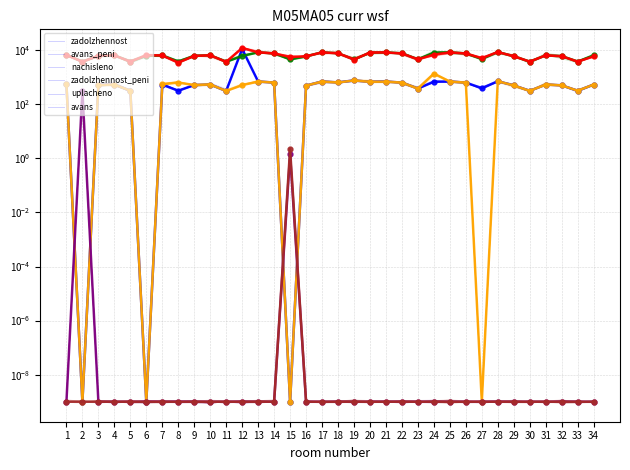

List the series in order of their peak value, lowest first.

avans_peni, avans, zadolzhennost_peni, nachisleno, zadolzhennost, uplacheno